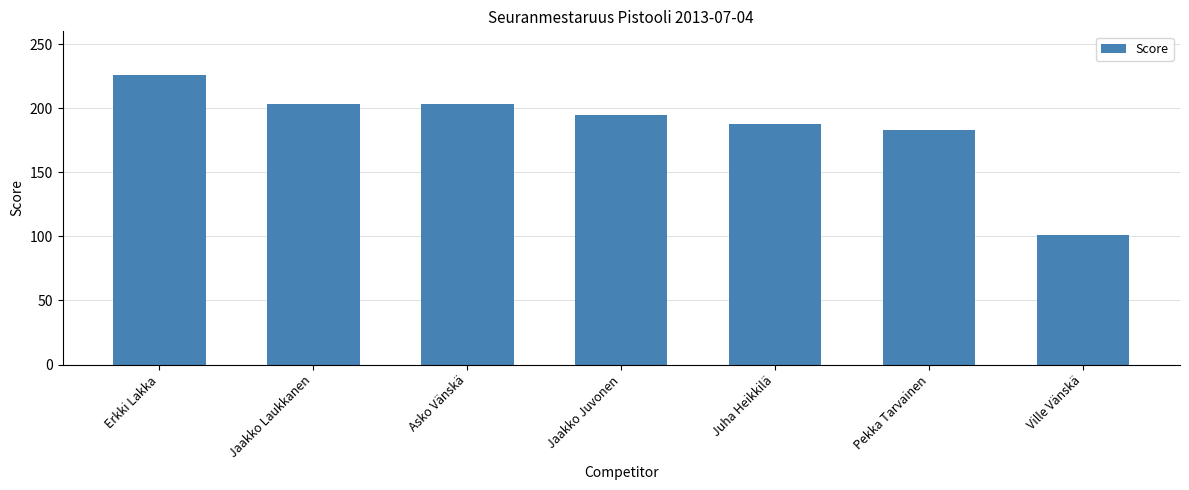

Are the bars grouped side by side (vs. stacked)?

No